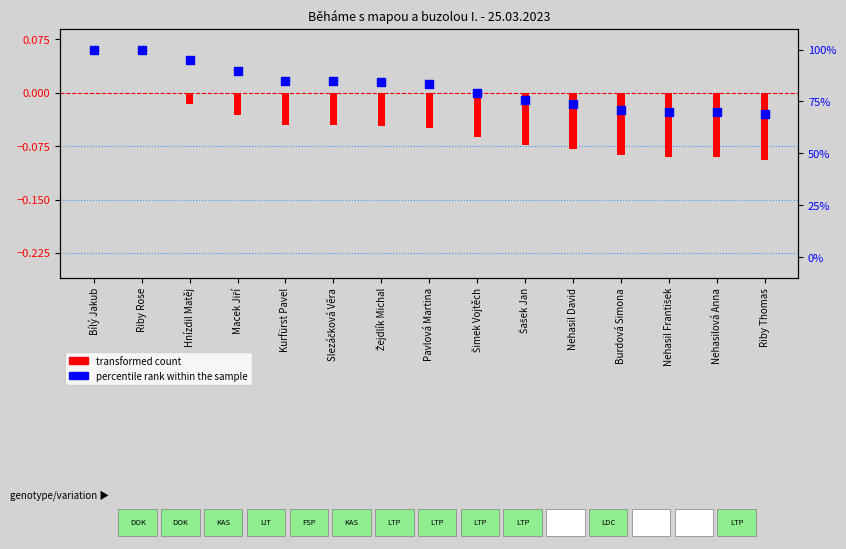

Approximately how many times larger is the value at Burdová Simona compared to Kurfürst Pavel?

0.8